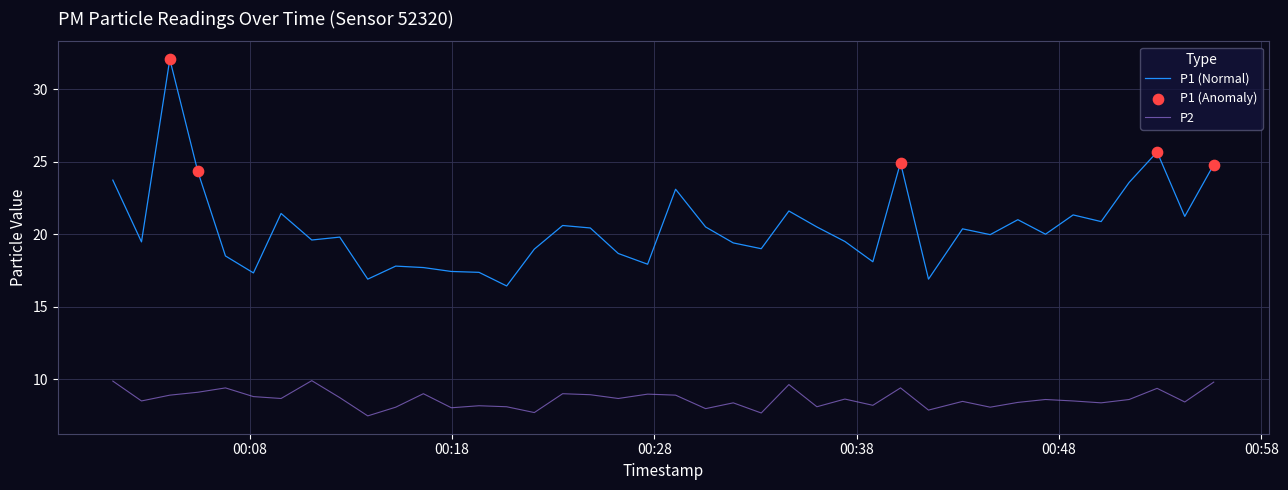

Which series has the largest total across all categories?

P1 (Normal)